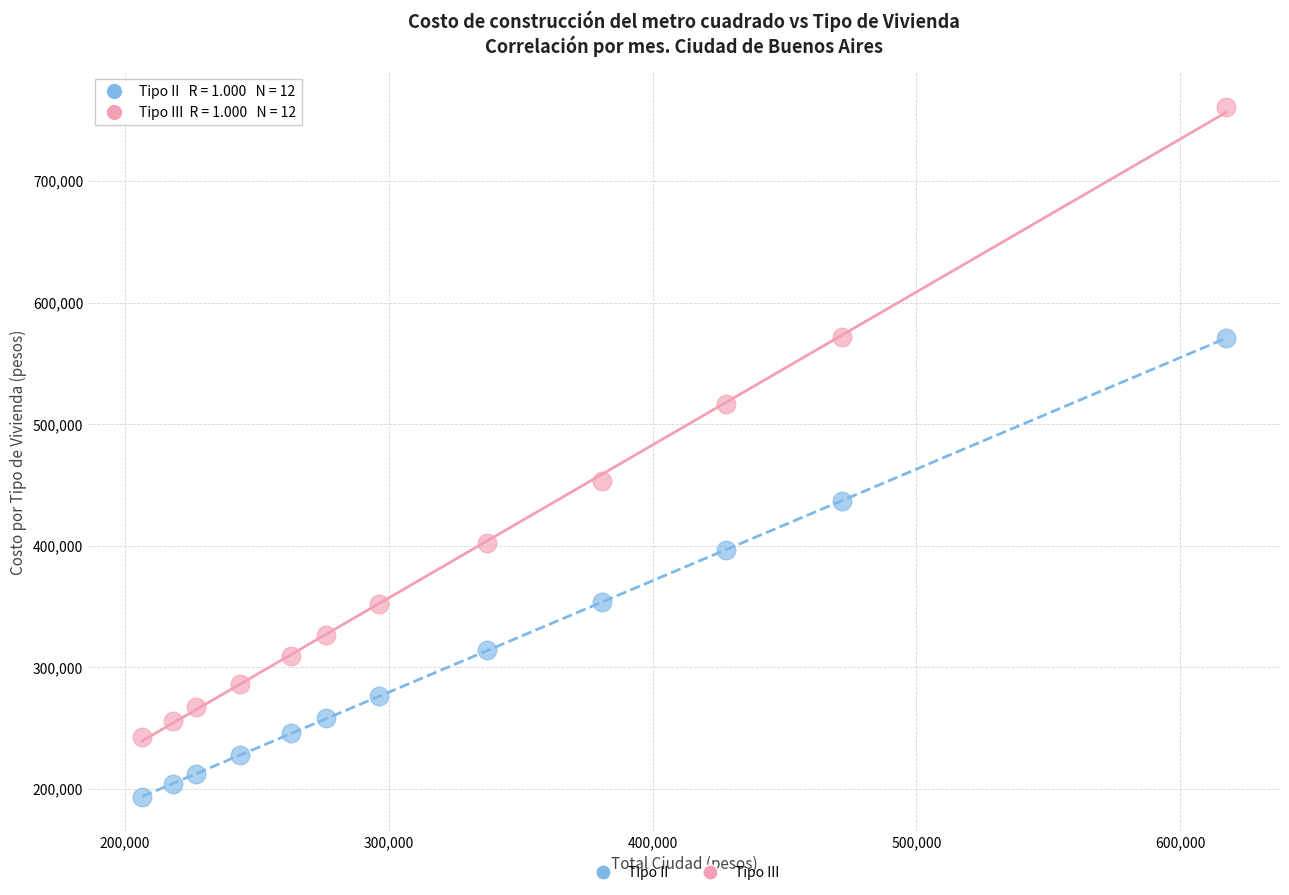

Across all series, what Y value is closest to 477356?

453066.4